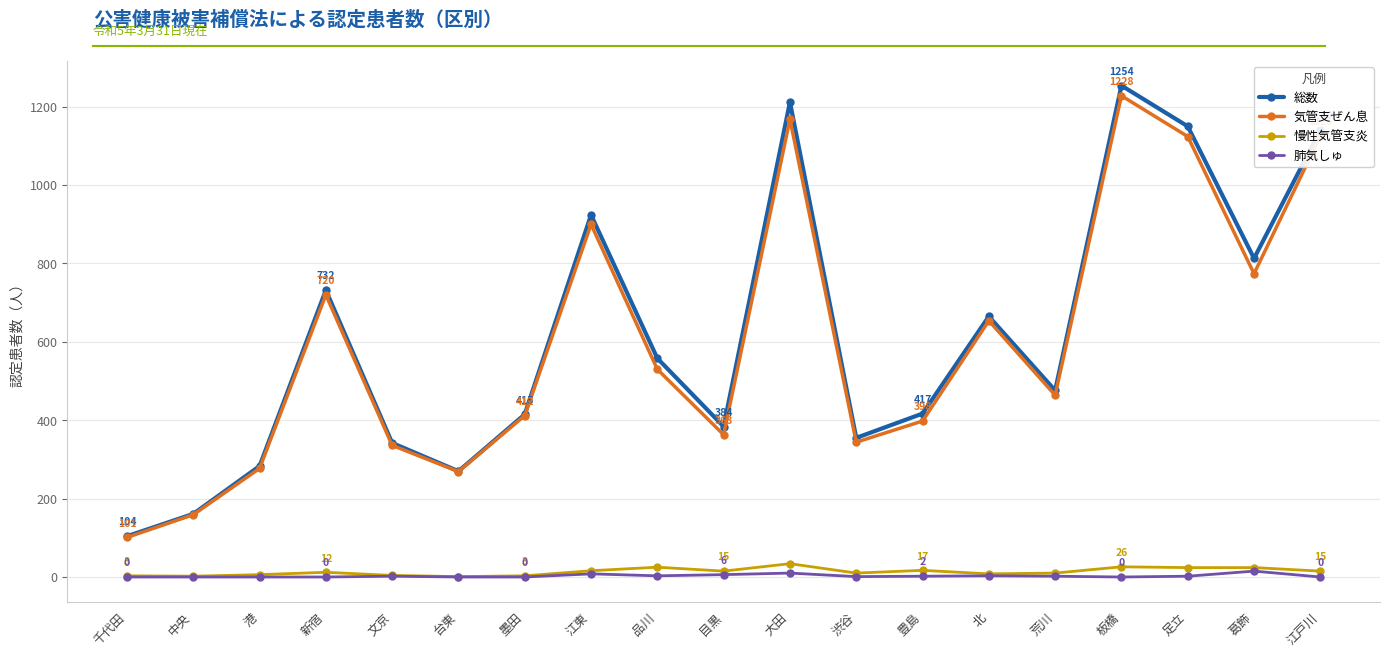

Which series has the largest range (max minus min)?

総数